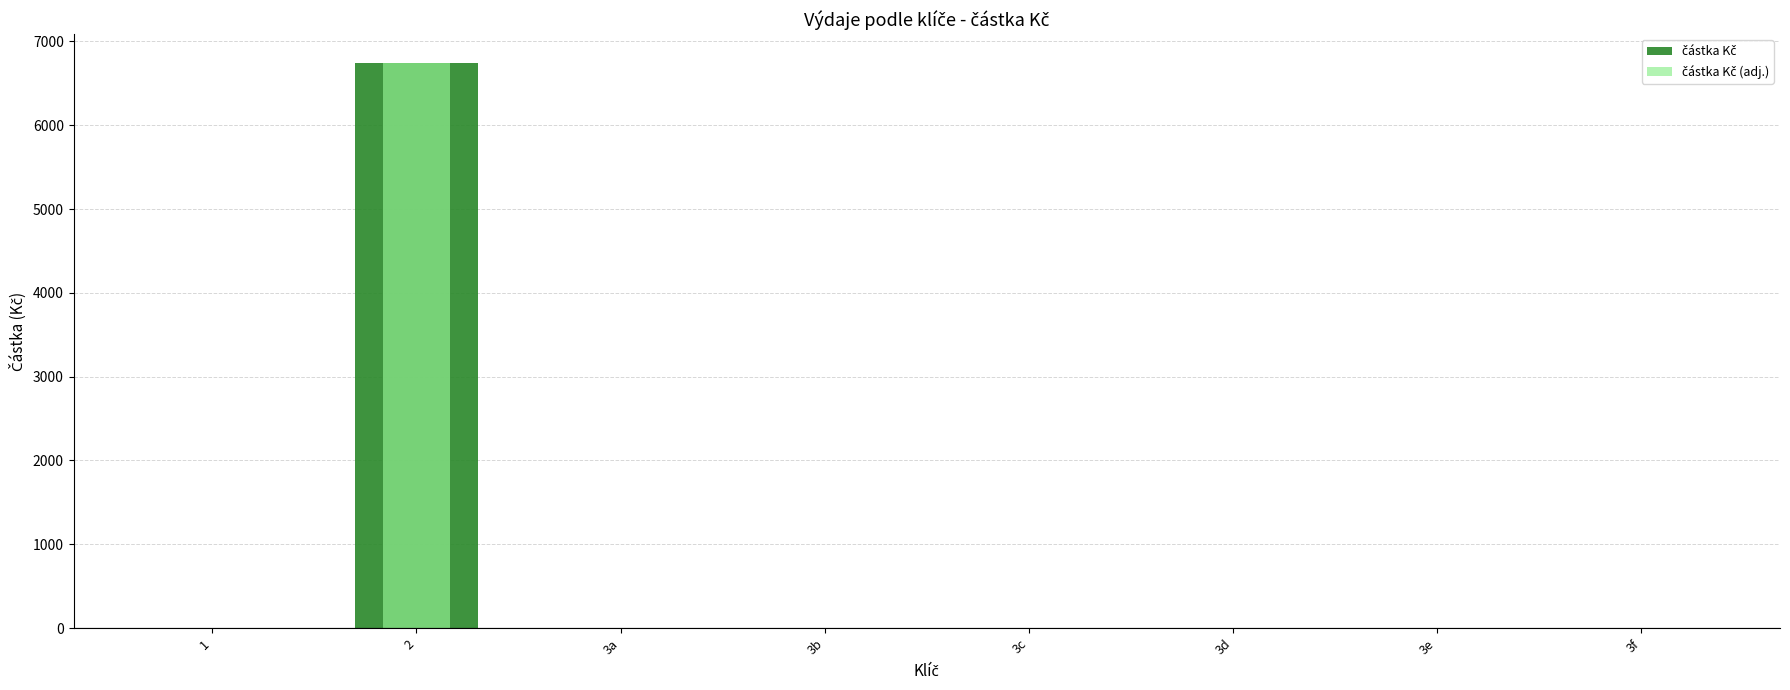

How many series are shown in this chart?

2